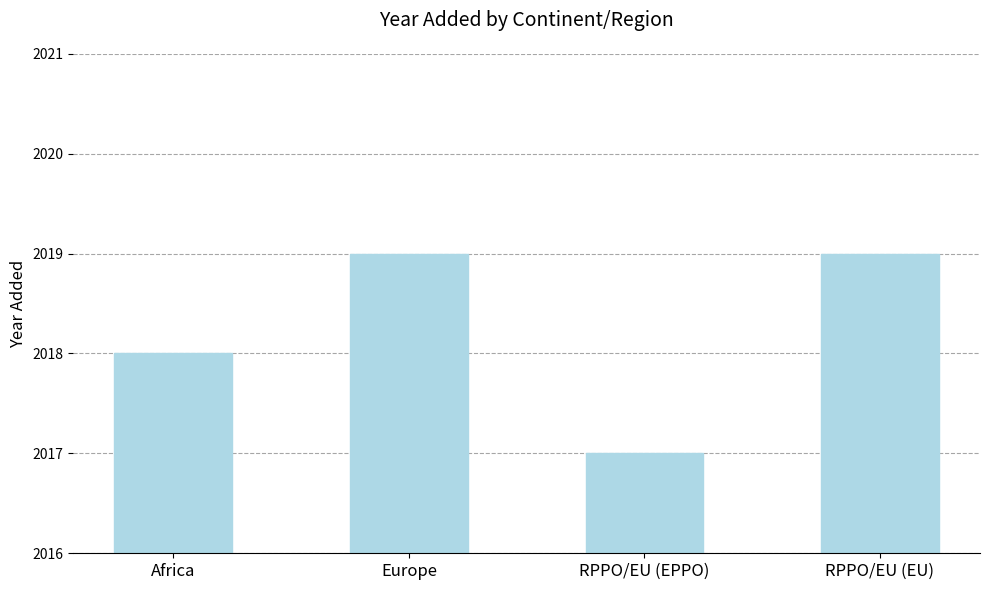

The value at Europe is 2704. True or false?

False